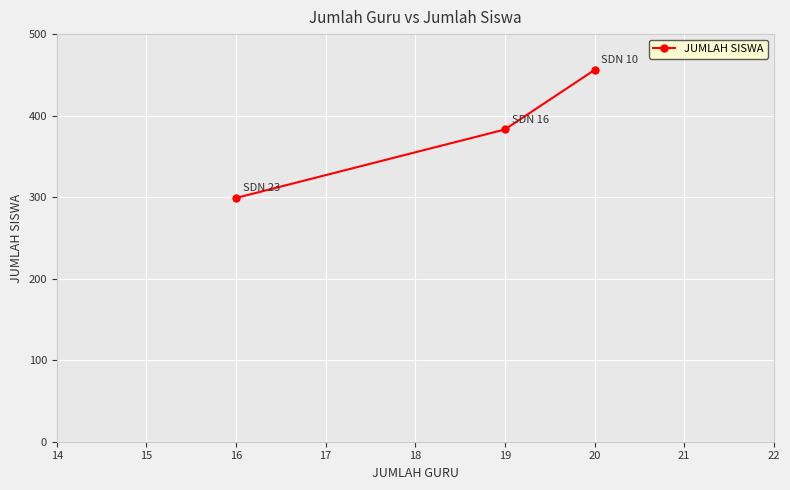

At which label is the value closest to 377?

19